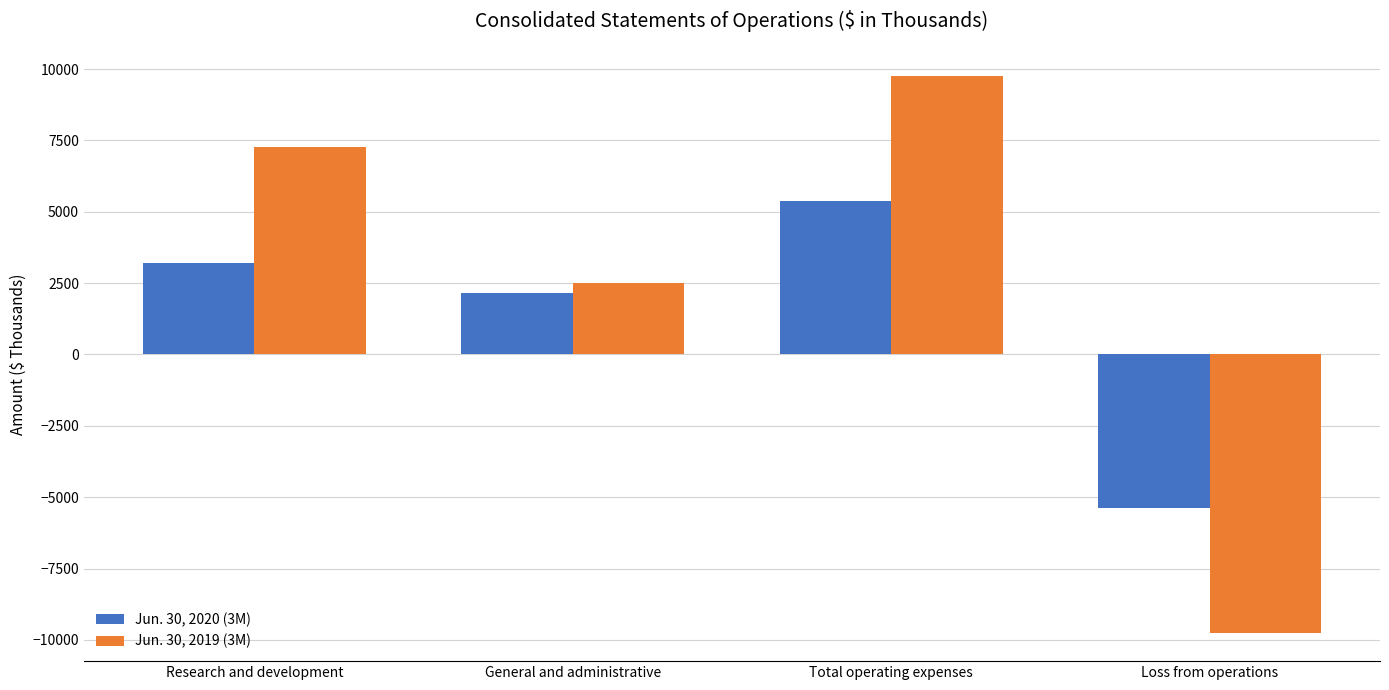

Reading left to right, transcribe all the data shown in this chart.

Jun. 30, 2020 (3M): Research and development=3204	General and administrative=2164	Total operating expenses=5368	Loss from operations=-5368
Jun. 30, 2019 (3M): Research and development=7275	General and administrative=2490	Total operating expenses=9765	Loss from operations=-9765